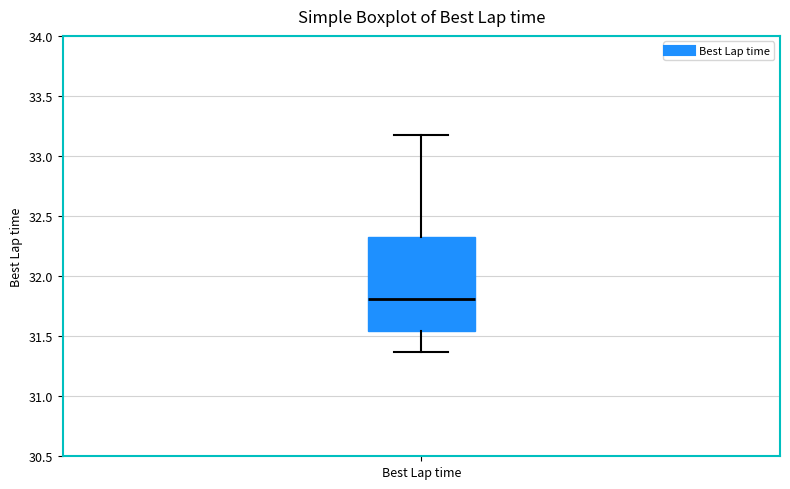

Read this box plot against the y-axis: the position of the median line, the range covered by the box, and the ends of both whiskers. The values are not printed on the chart, so give them approximately, as read against the axis.

median 31.80, box 31.55 to 32.35, whiskers 31.35 to 33.20